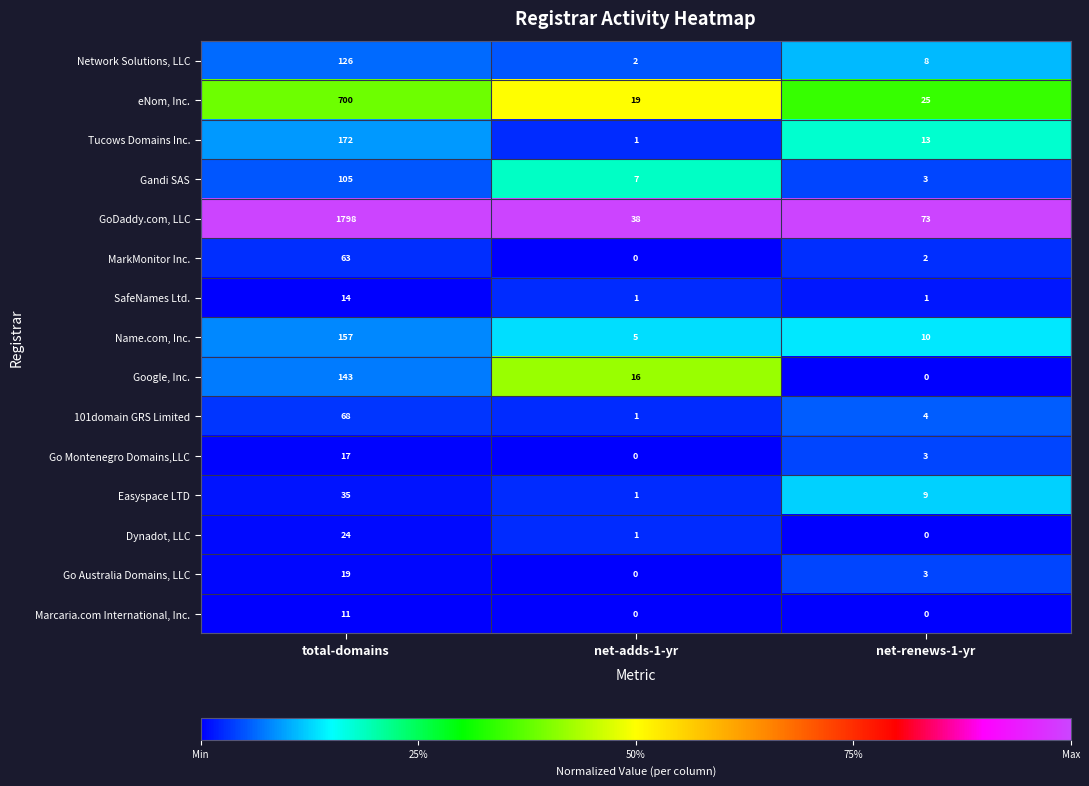

What is the total value across all series at net-renews-1-yr?

154